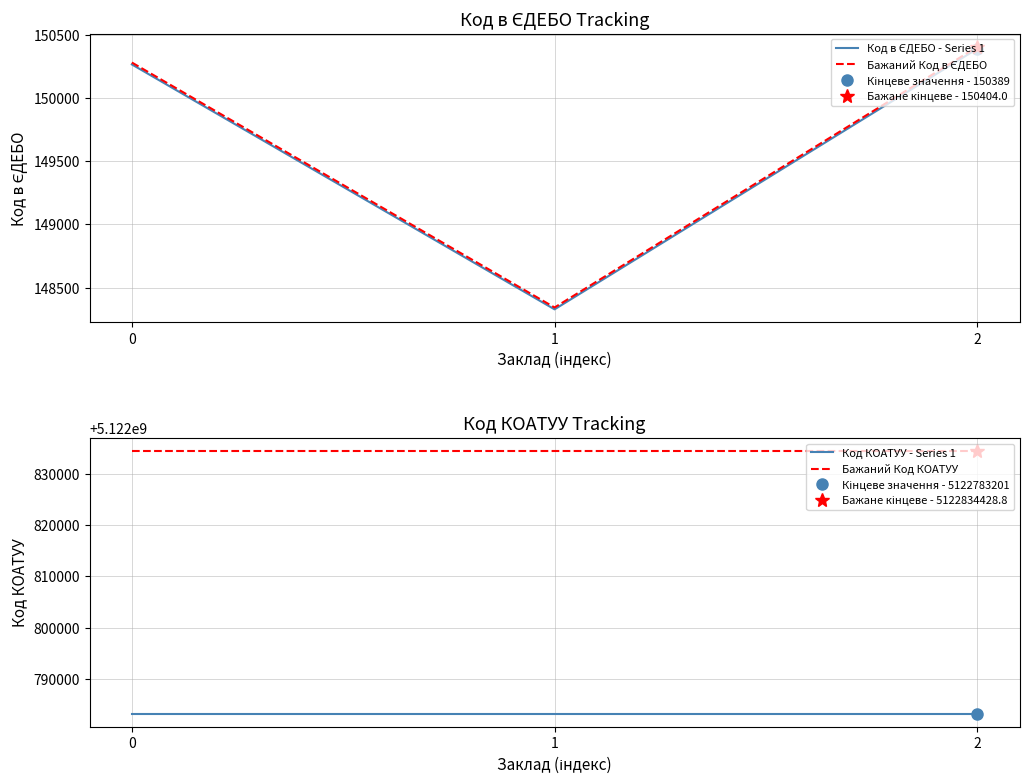

Is the value of Код в ЄДЕБО - Series 1 at 1 greater than the value of Код КОАТУУ - Series 1 at 0?

No